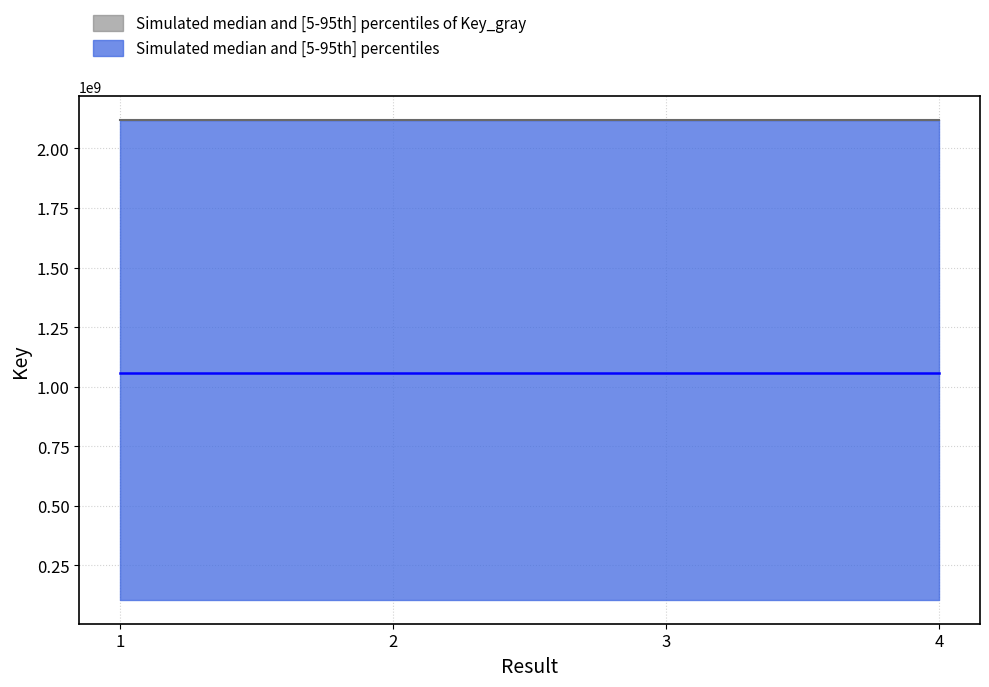

Is it true that the value at 2 is 1571044069.9?

False